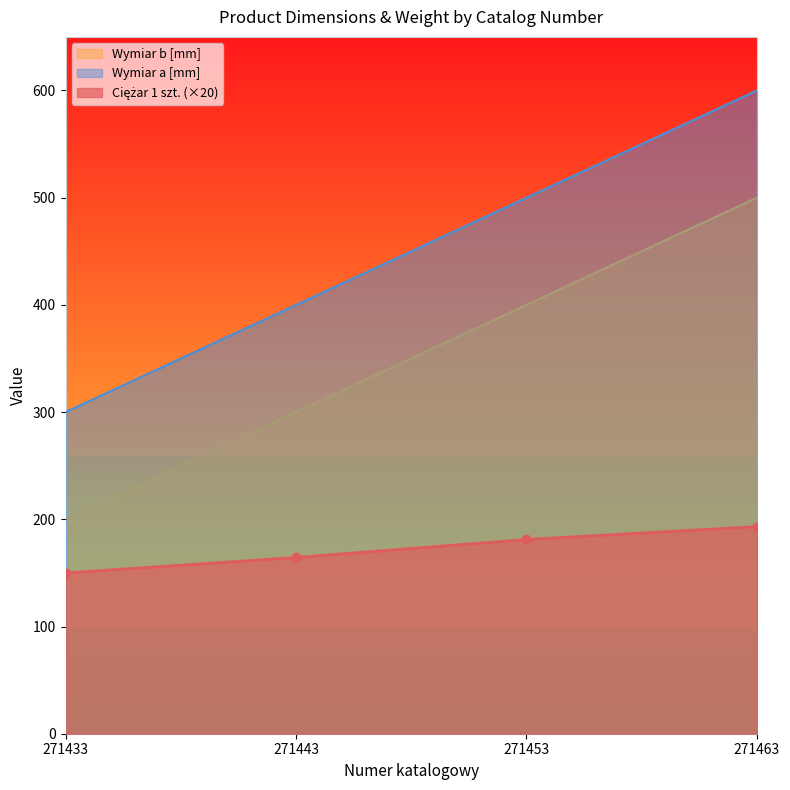

Reading right to left, extract all data points from this chart.

Ciężar 1 szt.: 271463=193.2	271453=181.2	271443=164.4	271433=150.0
Wymiar a [mm]: 271463=500.0	271453=400.0	271443=300.0	271433=200.0
Wymiar b [mm]: 271463=600.0	271453=500.0	271443=400.0	271433=300.0